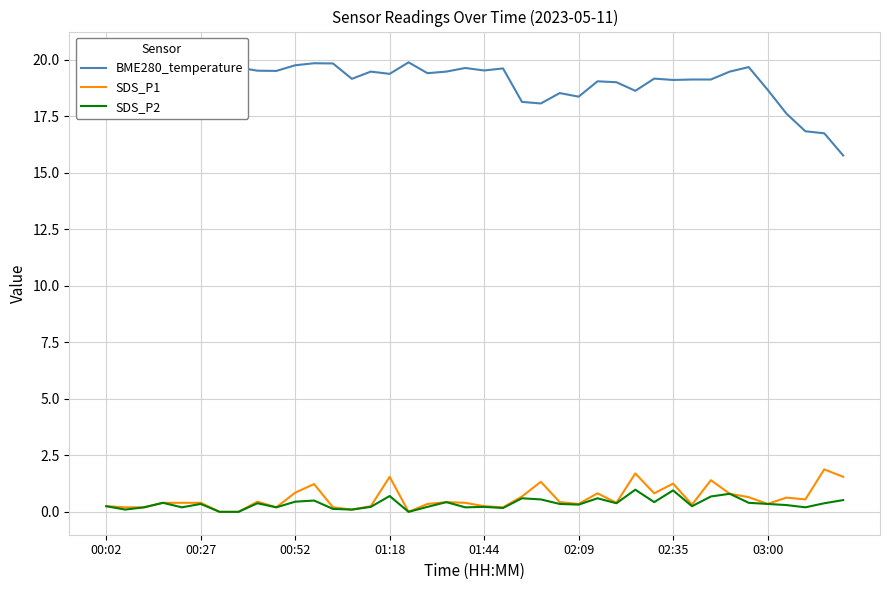

Reading left to right, transcribe all the data shown in this chart.

BME280_temperature: 19.2	19.6	19.6	20.2	19.6	19.8	19.9	19.7	19.5	19.5	19.8	19.9	19.8	19.2	19.5	19.4	19.9	19.4	19.5	19.6	19.5	19.6	18.1	18.1	18.5	18.4	19.1	19.0	18.6	19.2	19.1	19.1	19.1	19.5	19.7	18.7	17.6	16.8	16.8	15.8
SDS_P1: 0.2	0.2	0.2	0.4	0.4	0.4	0.0	0.0	0.5	0.2	0.8	1.2	0.2	0.1	0.2	1.6	0.0	0.3	0.4	0.4	0.2	0.2	0.7	1.3	0.4	0.3	0.8	0.4	1.7	0.8	1.2	0.3	1.4	0.8	0.7	0.3	0.6	0.6	1.9	1.6
SDS_P2: 0.2	0.1	0.2	0.4	0.2	0.3	0.0	0.0	0.4	0.2	0.5	0.5	0.1	0.1	0.2	0.7	0.0	0.2	0.4	0.2	0.2	0.2	0.6	0.6	0.3	0.3	0.6	0.4	1.0	0.4	0.9	0.2	0.7	0.8	0.4	0.3	0.3	0.2	0.4	0.5